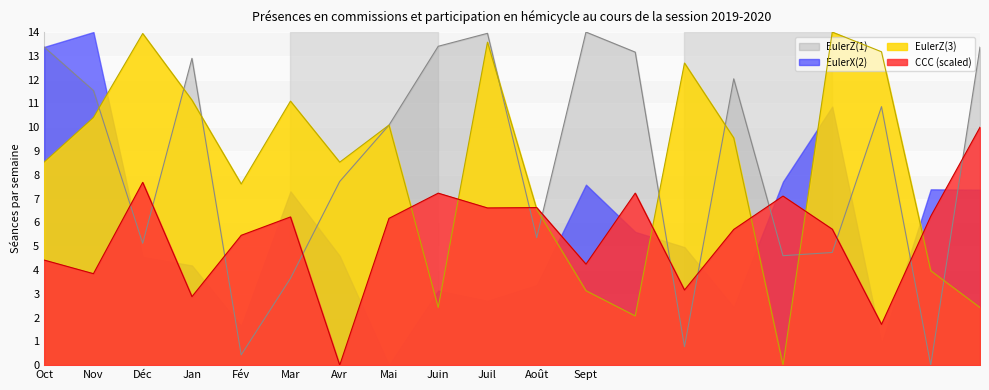

What is the difference between the highest and lowest values at Nov?

10.2